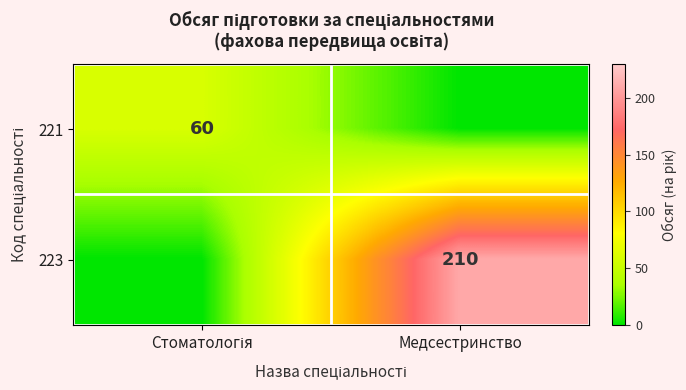

True or false: 223 has a value of 276 at Медсестринство.

False